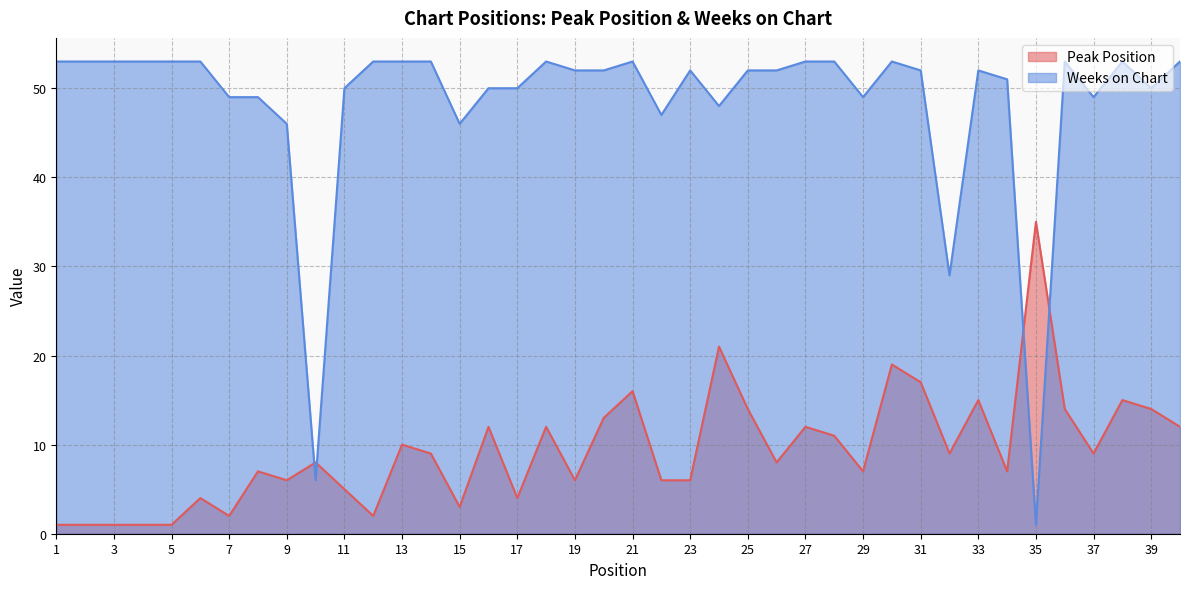

At which label is Weeks on Chart closest to 27?

32